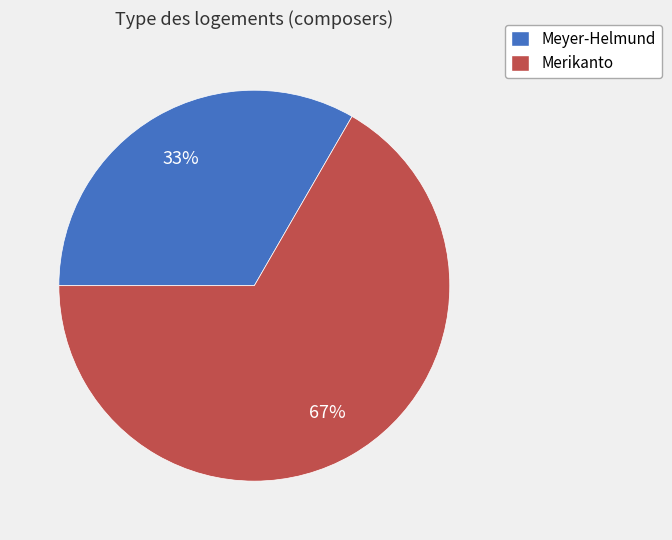

What is the largest slice in the pie chart?

Merikanto